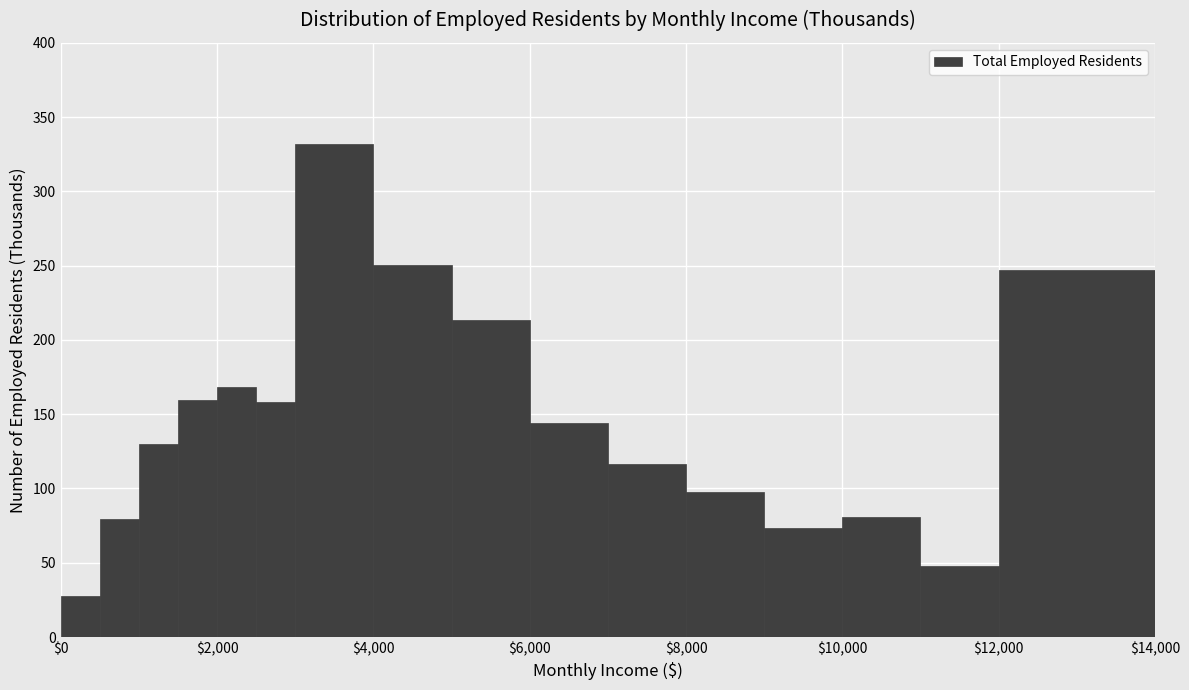

Read against the x-axis, roughly where is the centre of the tallest bar?

3600